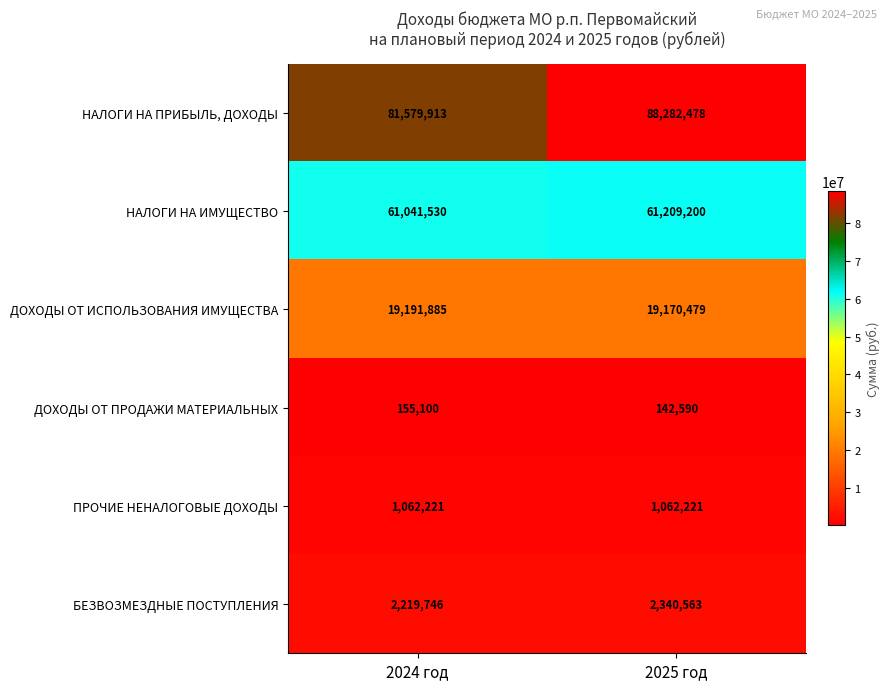

Reading left to right, extract all data points from this chart.

НАЛОГИ НА ПРИБЫЛЬ, ДОХОДЫ: 2024 год=81579913	2025 год=88282478
НАЛОГИ НА ИМУЩЕСТВО: 2024 год=61041530	2025 год=61209200
ДОХОДЫ ОТ ИСПОЛЬЗОВАНИЯ ИМУЩЕСТВА: 2024 год=19191885	2025 год=19170479
ДОХОДЫ ОТ ПРОДАЖИ МАТЕРИАЛЬНЫХ: 2024 год=155100	2025 год=142590
ПРОЧИЕ НЕНАЛОГОВЫЕ ДОХОДЫ: 2024 год=1062221	2025 год=1062221
БЕЗВОЗМЕЗДНЫЕ ПОСТУПЛЕНИЯ: 2024 год=2219746	2025 год=2340563